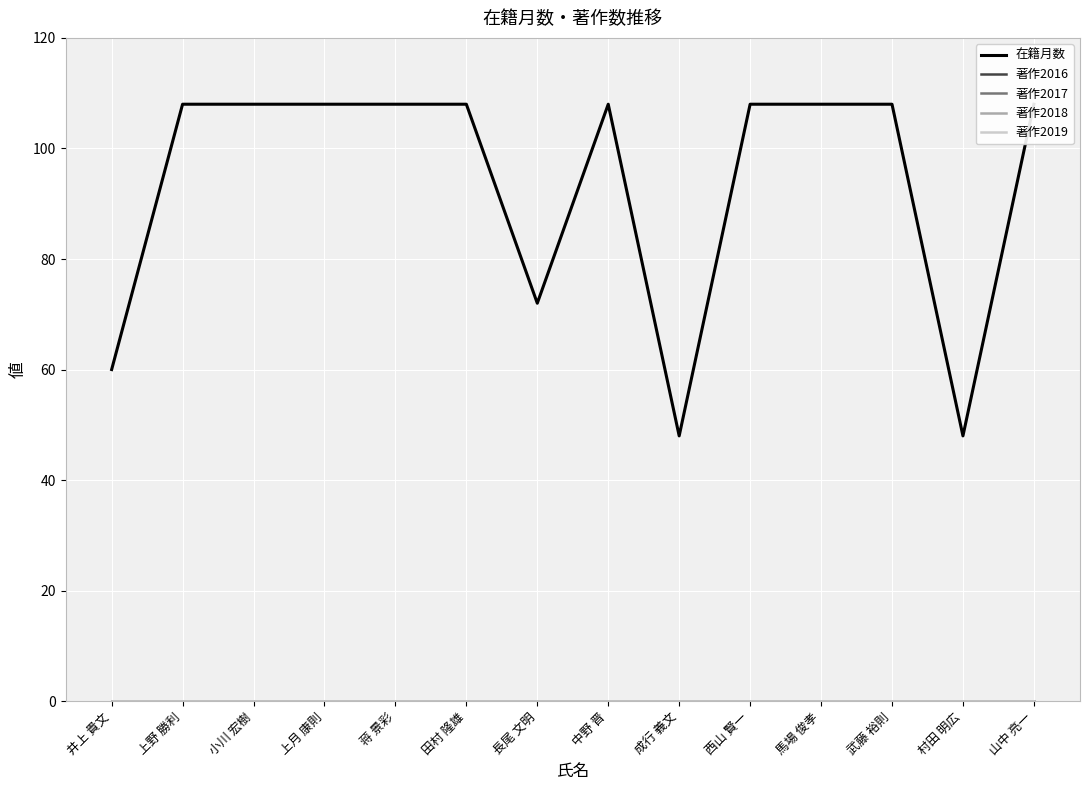

True or false: 著作2019 and 在籍月数 cross at least once.

False